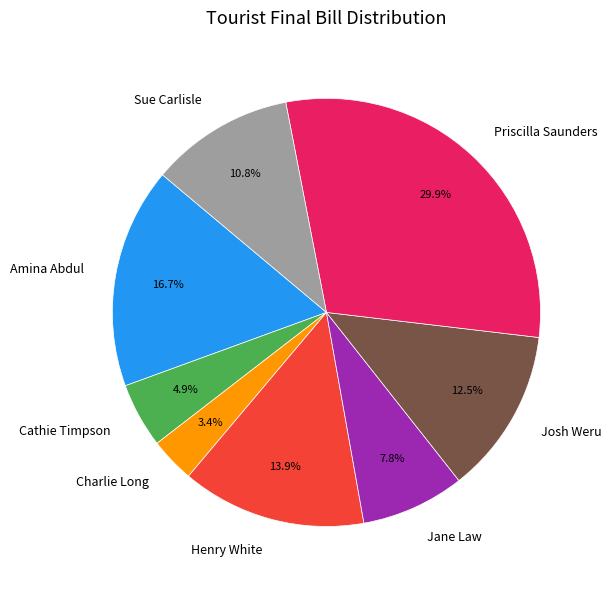

Does Henry White account for over 50% of the chart?

No